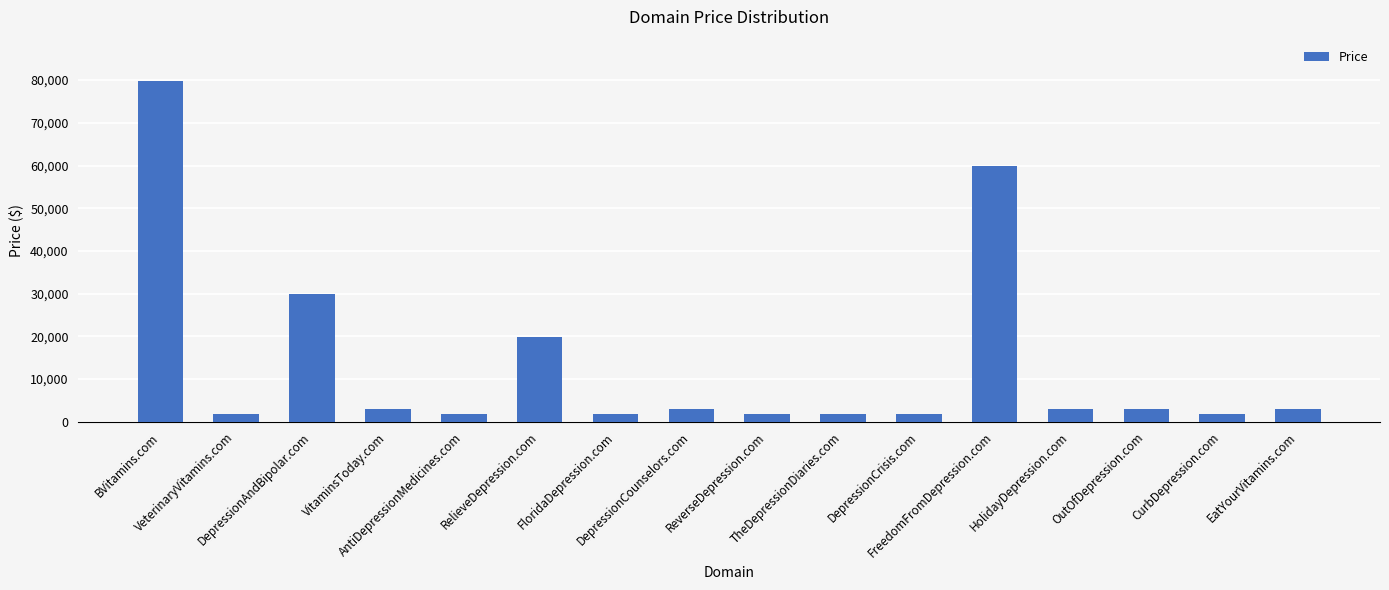

At which category does the chart reach its peak across all series?

BVitamins.com